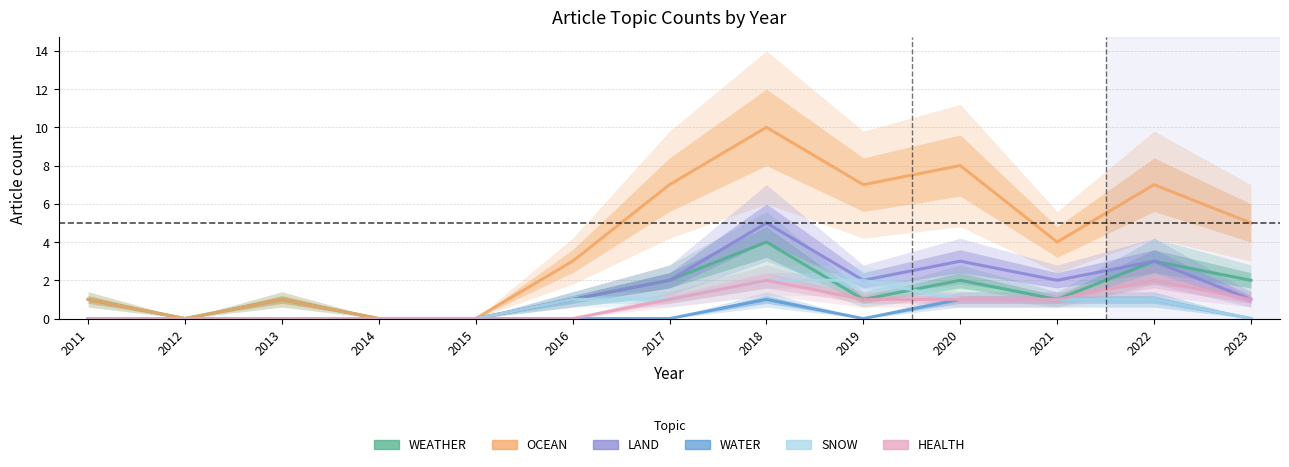

Is it true that LAND equals -3 at 2015?

False